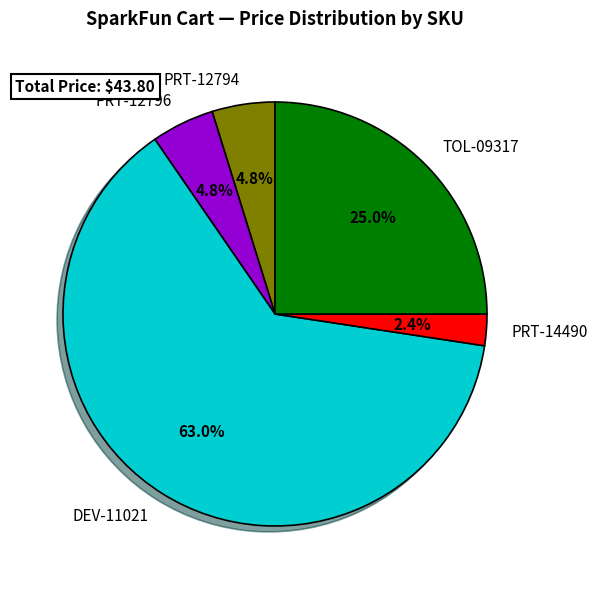

Do DEV-11021 and PRT-14490 together represent more than half of the pie?

Yes